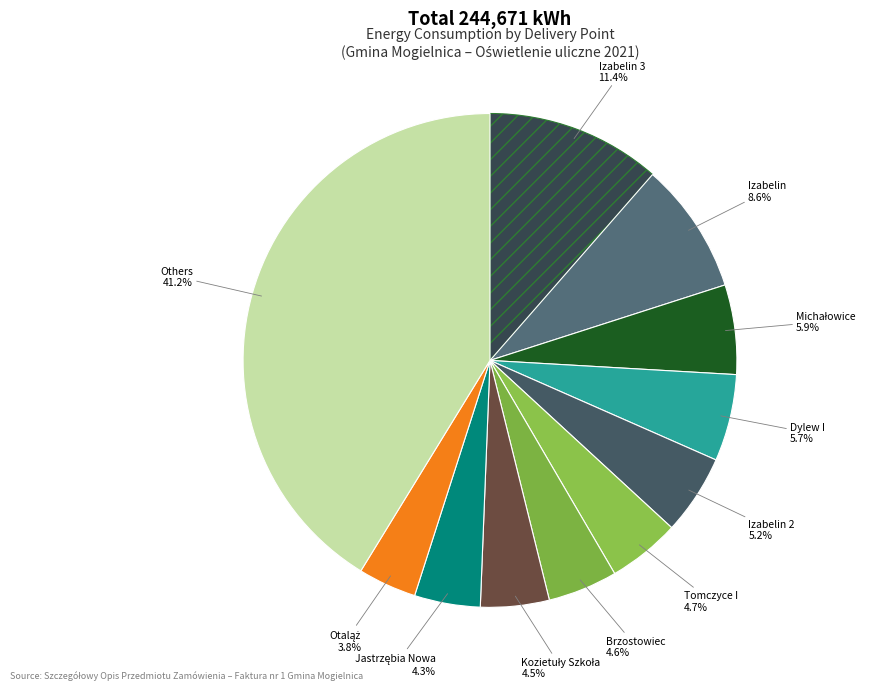

Count the number of slices in the pie.

11